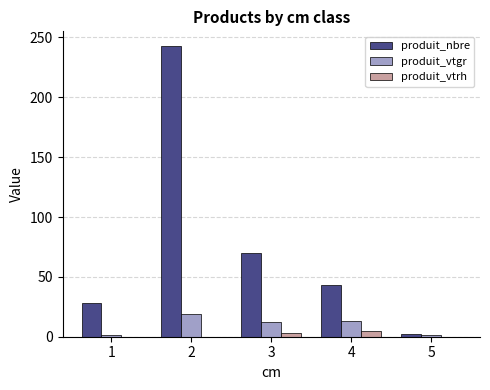

Which series has the widest spread of values?

produit_nbre